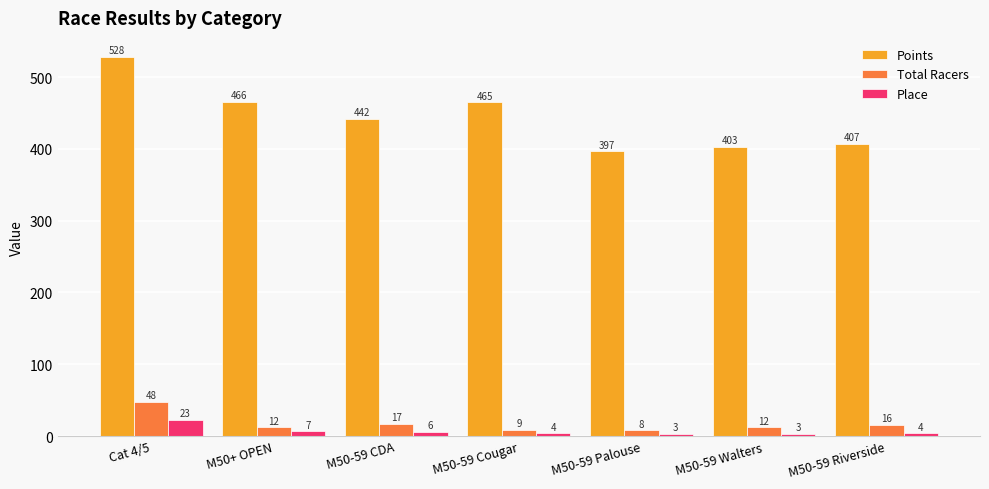

How many bars are there in each group?

3